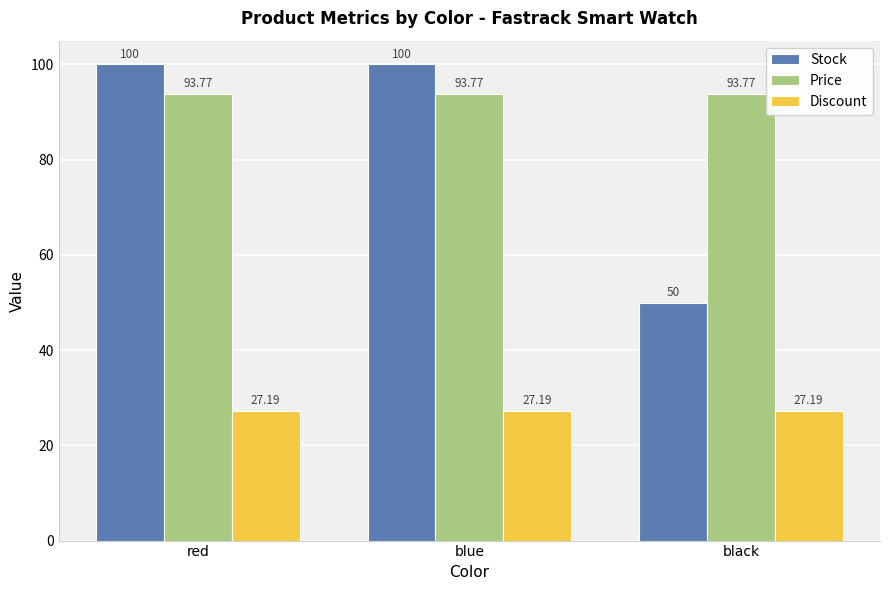

Reading left to right, list all the values displayed in this chart.

Stock: 100.0	100.0	50.0
Price: 93.8	93.8	93.8
Discount: 27.2	27.2	27.2